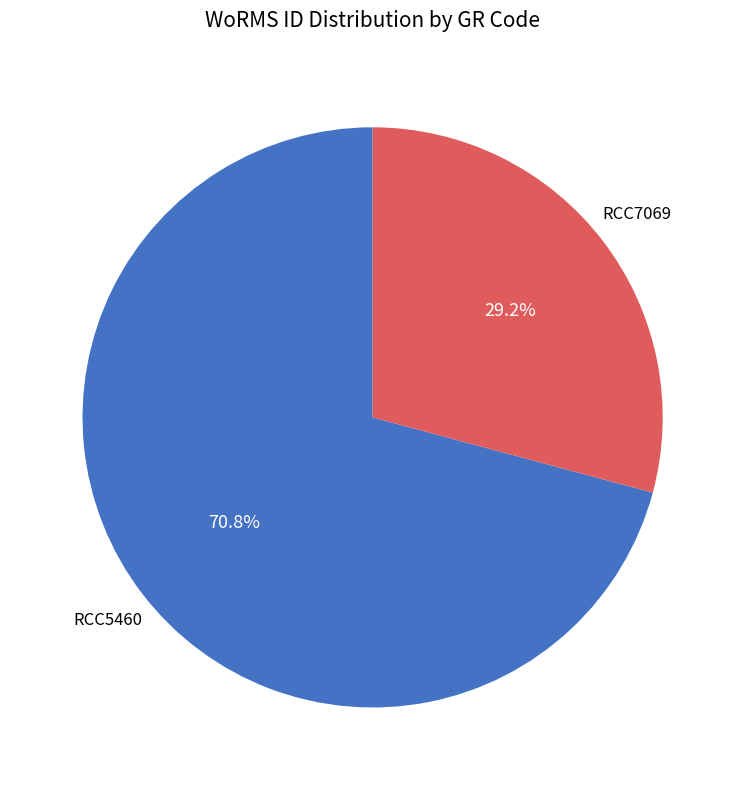

To the nearest percent, what is the combined percentage of RCC7069 and RCC5460?

100%